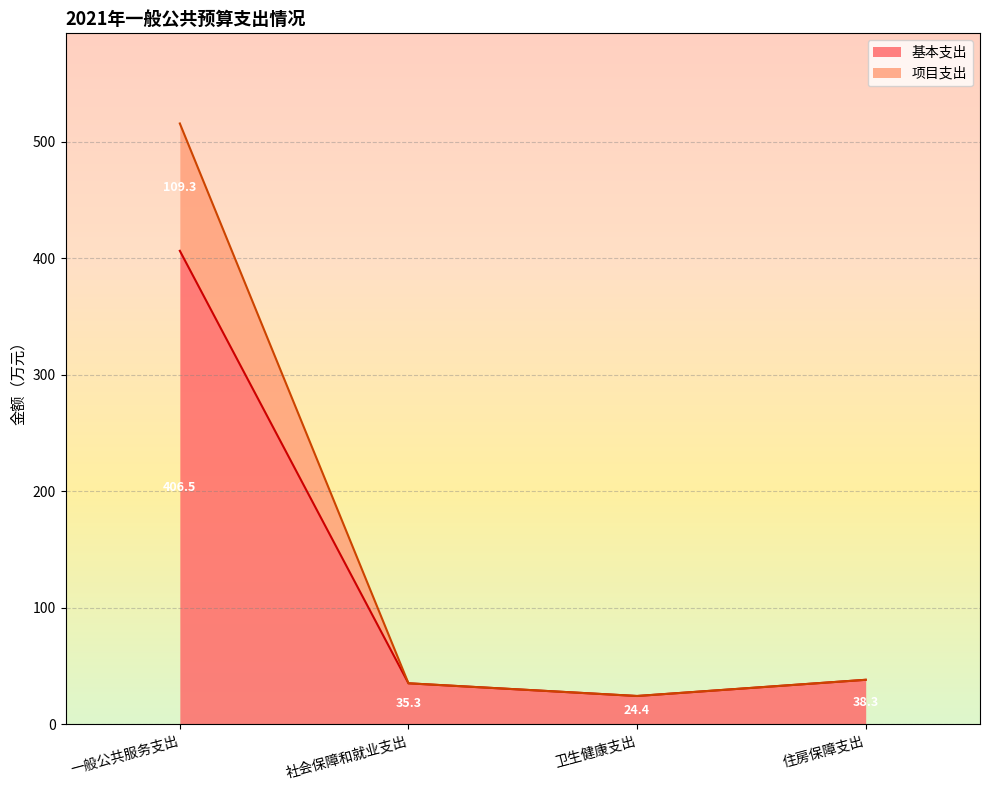

What is the sum of all 基本支出 values?

504.6